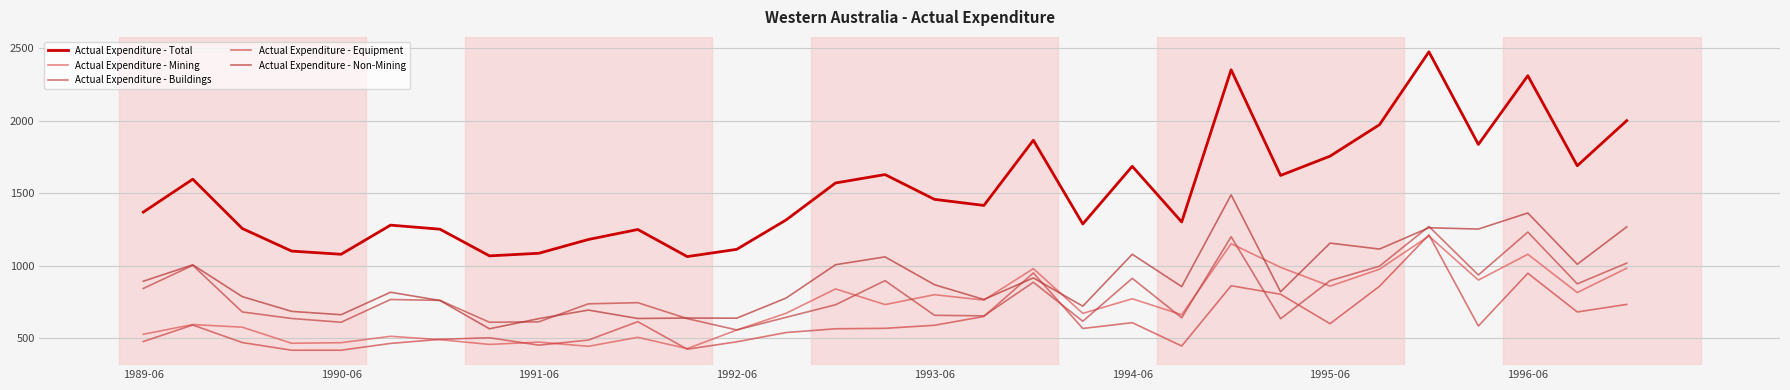

Is this an area chart (filled region under the line)?

No